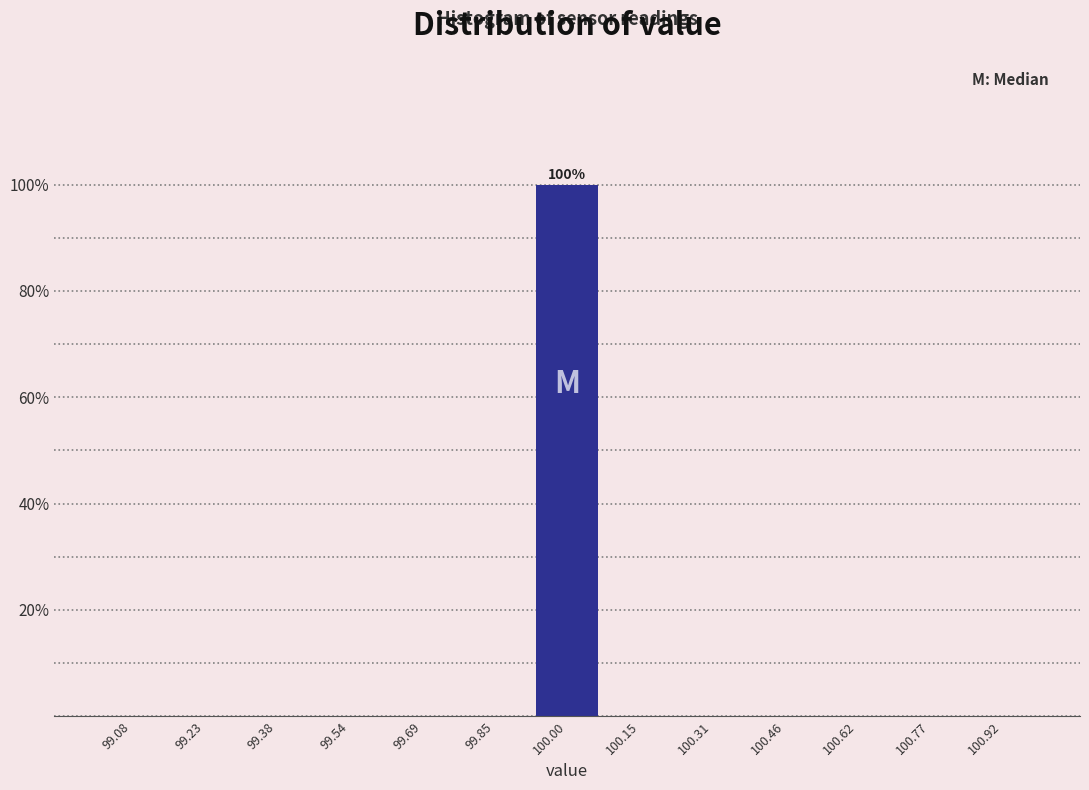

Over which range of the x-axis is the bar tallest?

99.92 to 100.08